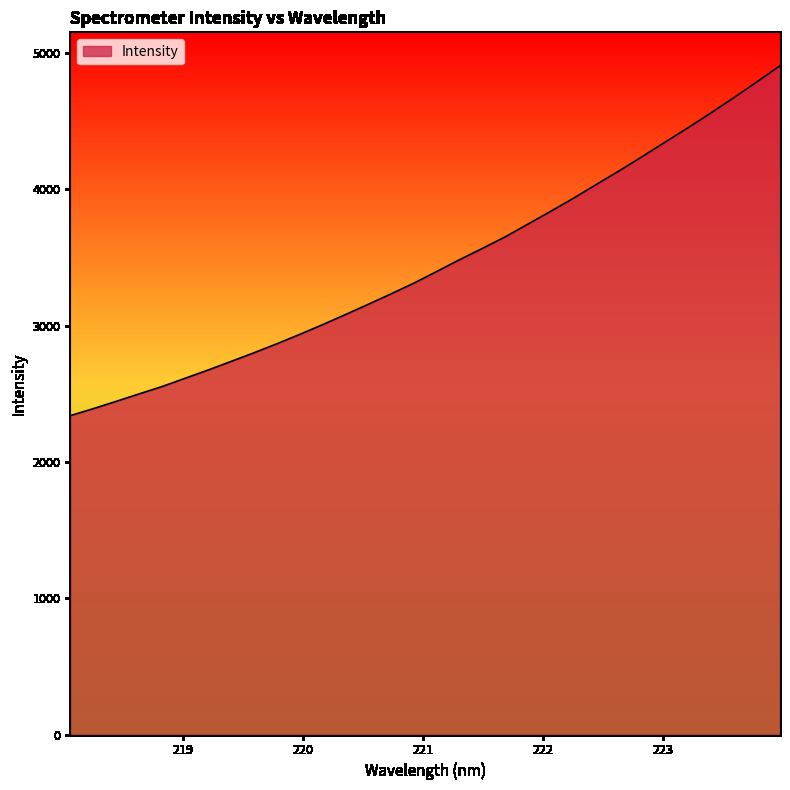

What is the greatest value displayed?

4907.2